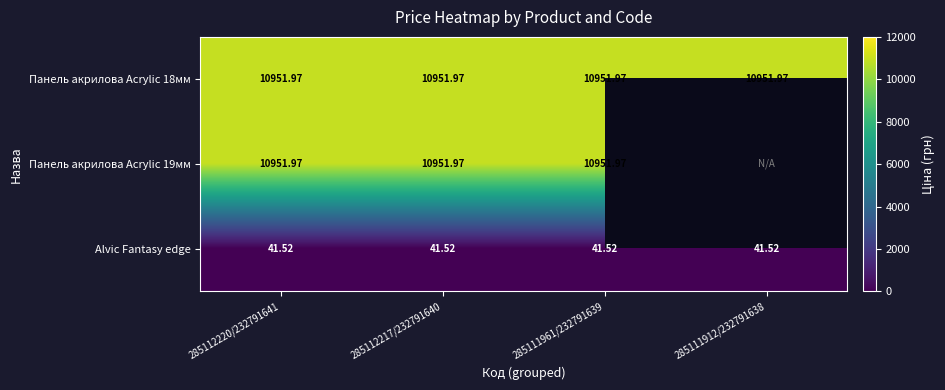

At how many categories does at least one series exceed 6797?

4